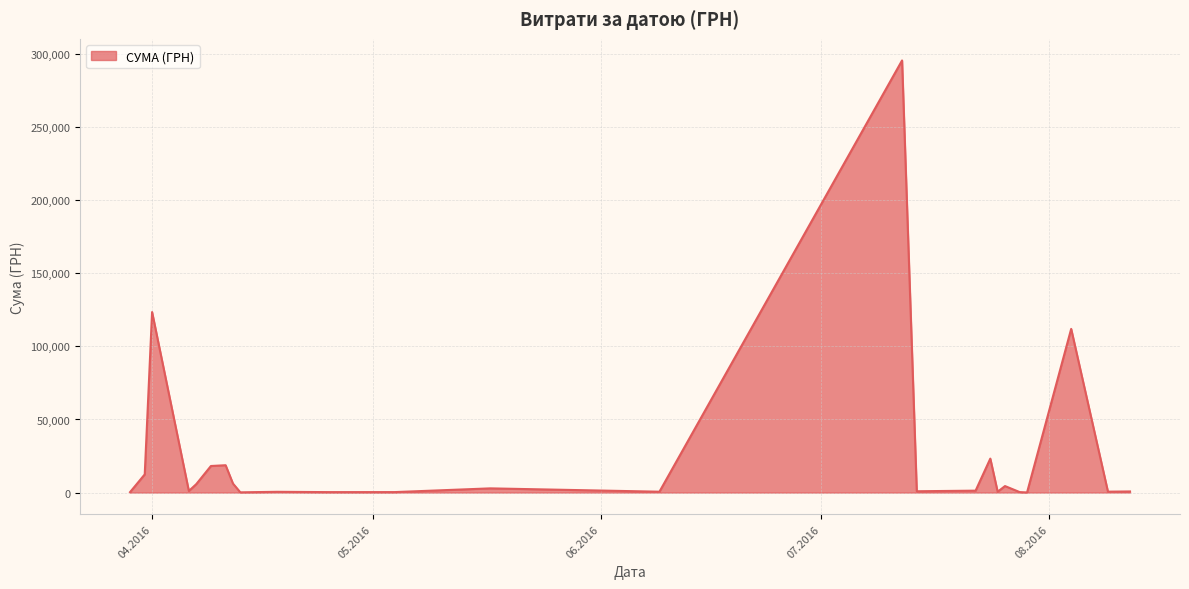

What is the difference between the maximum and minimum values?

295540.8